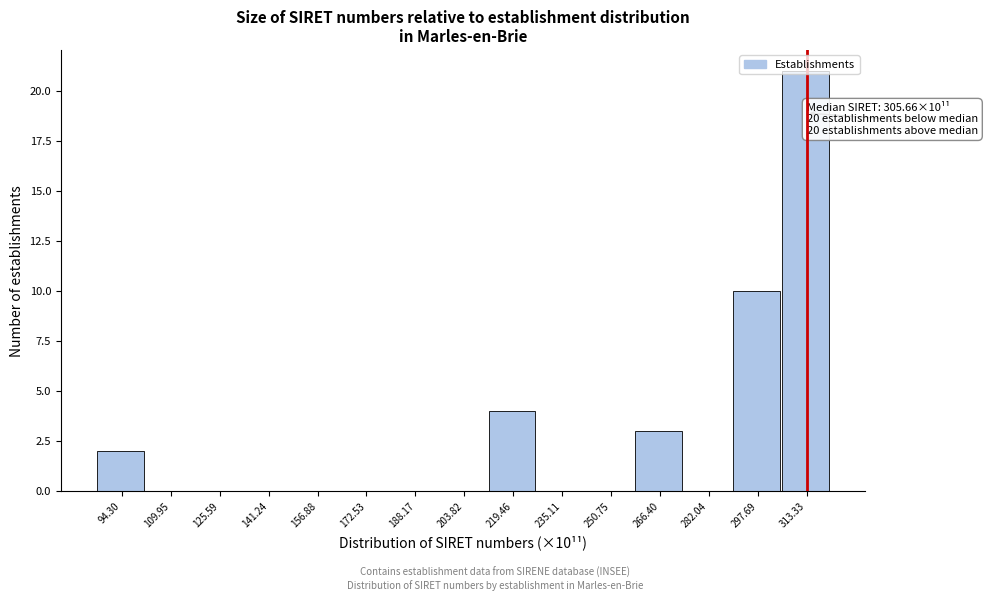

Over which range of the x-axis is the bar tallest?

306 to 322